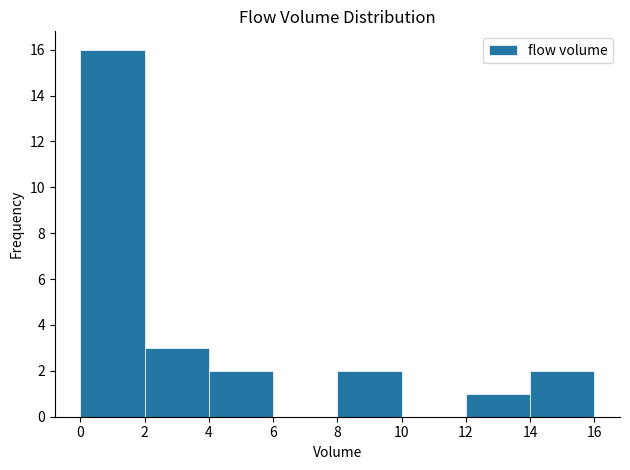

Reading left to right, transcribe this chart: for each bar, give the range it covers on the x-axis and its height. The values are not printed on the chart, so give them approximately, as read against the axis.

0 to 2: 16
2 to 4: 3
4 to 6: 2
6 to 8: 0
8 to 10: 2
10 to 12: 0
12 to 14: 1
14 to 16: 2